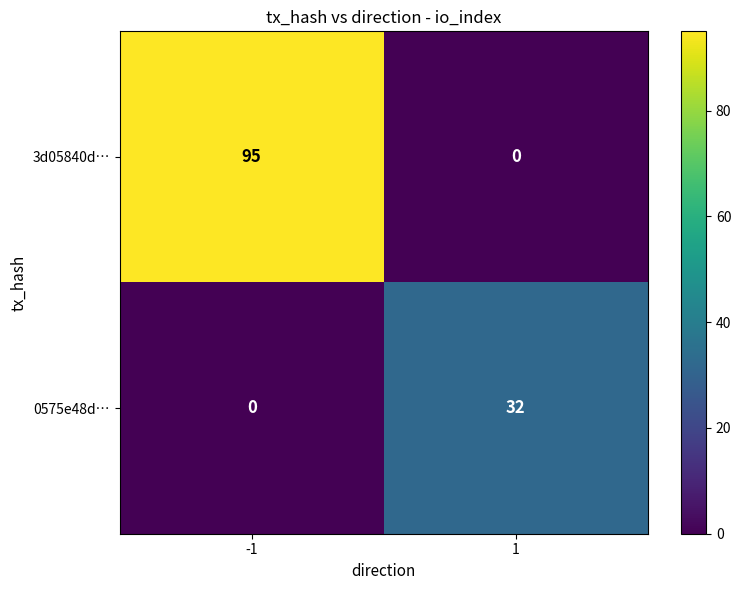

List the series in order of their overall mean, highest first.

3d05840d…, 0575e48d…